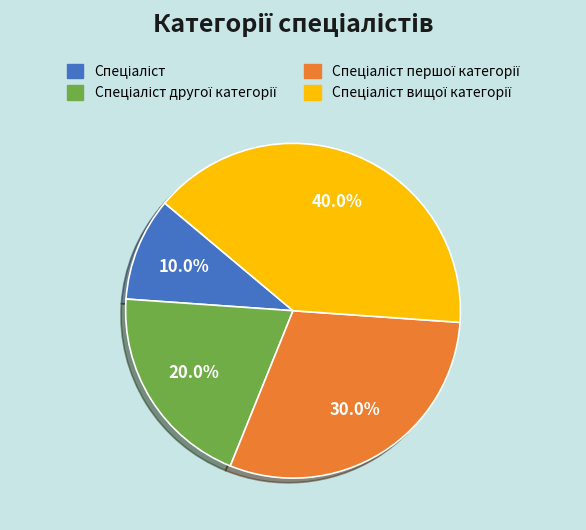

To the nearest percent, what is the difference between the largest and smallest slice percentages?

30%